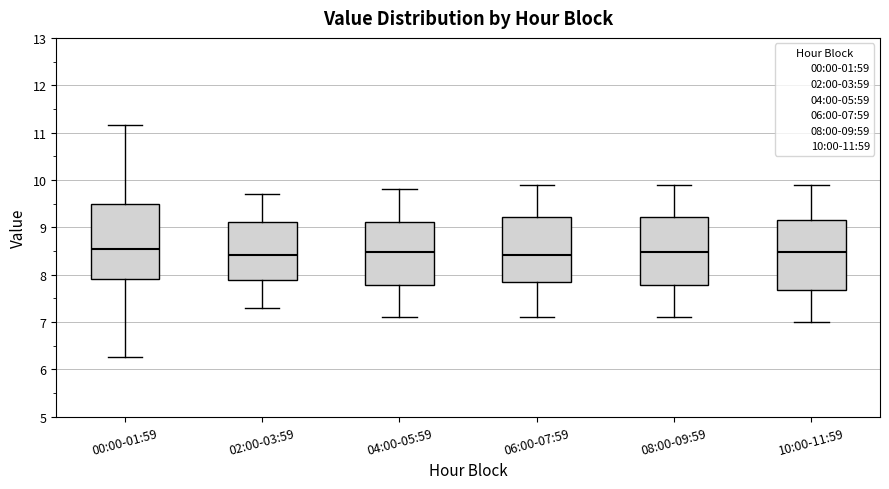

Where is the upper edge of the box for 02:00-03:59 on the y-axis? The values are not printed on the chart, so give them approximately, as read against the axis.

9.1